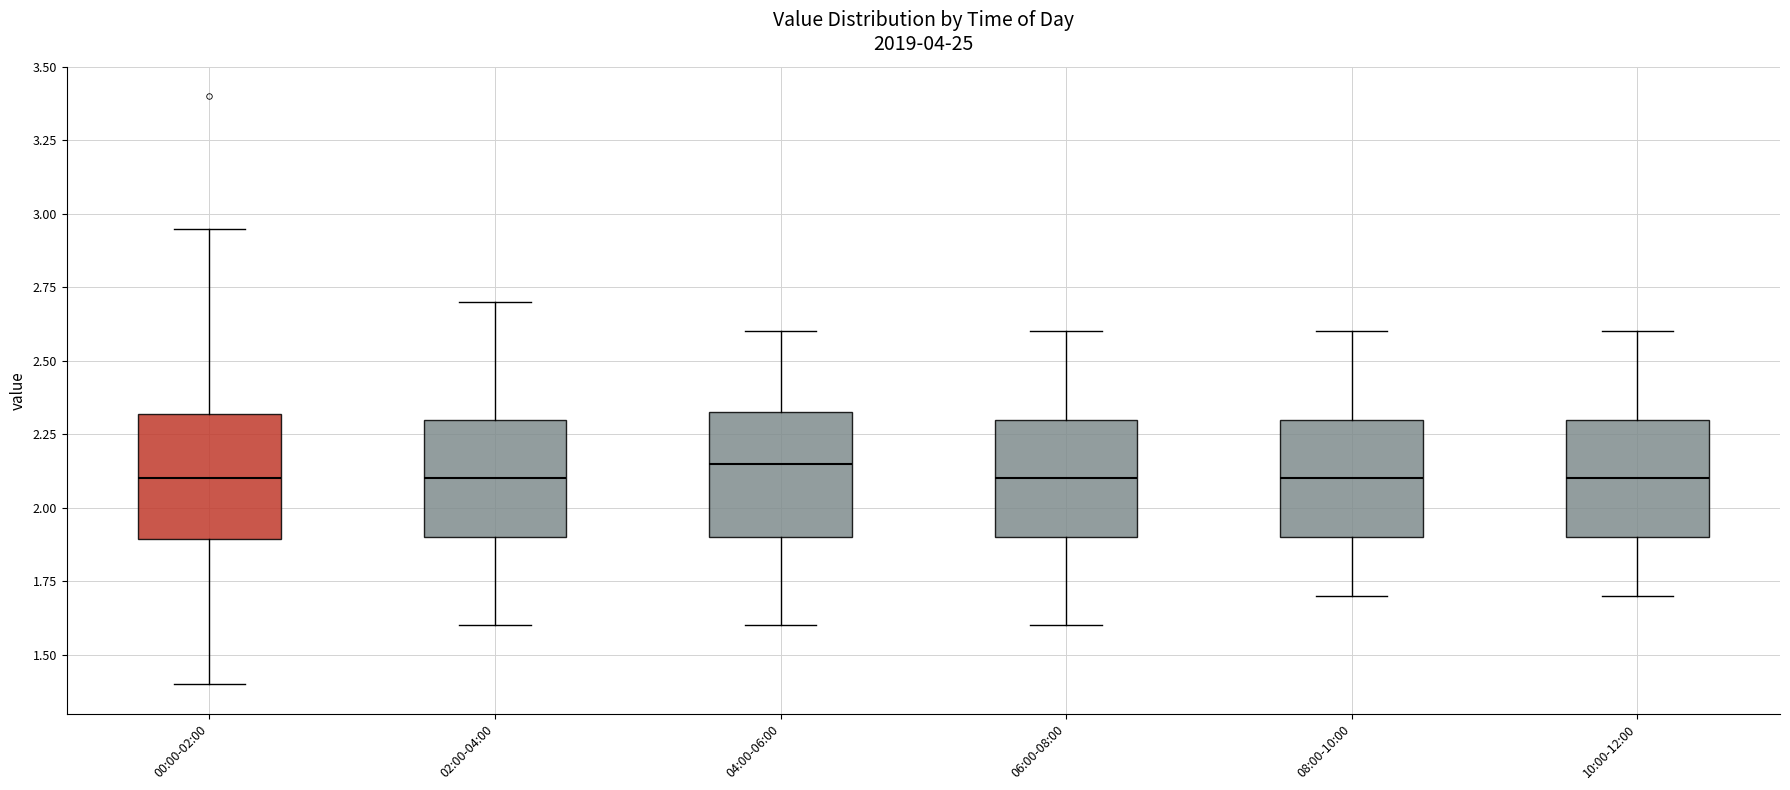

Reading left to right, read every box against the y-axis: the position of its median line, the range the box covers, and the ends of its whiskers. The values are not printed on the chart, so give them approximately, as read against the axis.

00:00-02:00: median 2.10, box 1.90 to 2.30, whiskers 1.40 to 2.95
02:00-04:00: median 2.10, box 1.90 to 2.30, whiskers 1.60 to 2.70
04:00-06:00: median 2.15, box 1.90 to 2.35, whiskers 1.60 to 2.60
06:00-08:00: median 2.10, box 1.90 to 2.30, whiskers 1.60 to 2.60
08:00-10:00: median 2.10, box 1.90 to 2.30, whiskers 1.70 to 2.60
10:00-12:00: median 2.10, box 1.90 to 2.30, whiskers 1.70 to 2.60